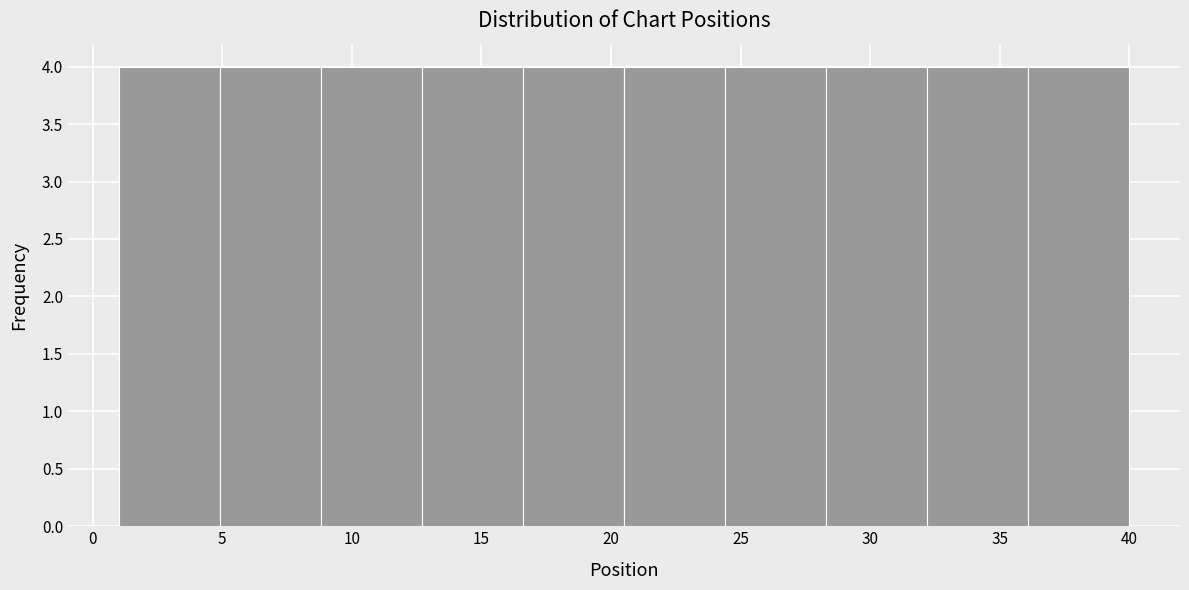

Reading left to right, list every bar in this chart as the range it spans on the x-axis followed by its height. Neither the bar edges nor the heights are printed on the chart, so give them approximately, as read against the axes.

1.0 to 4.9: 4
4.9 to 8.8: 4
8.8 to 12.7: 4
12.7 to 16.6: 4
16.6 to 20.5: 4
20.5 to 24.4: 4
24.4 to 28.3: 4
28.3 to 32.2: 4
32.2 to 36.1: 4
36.1 to 40.0: 4